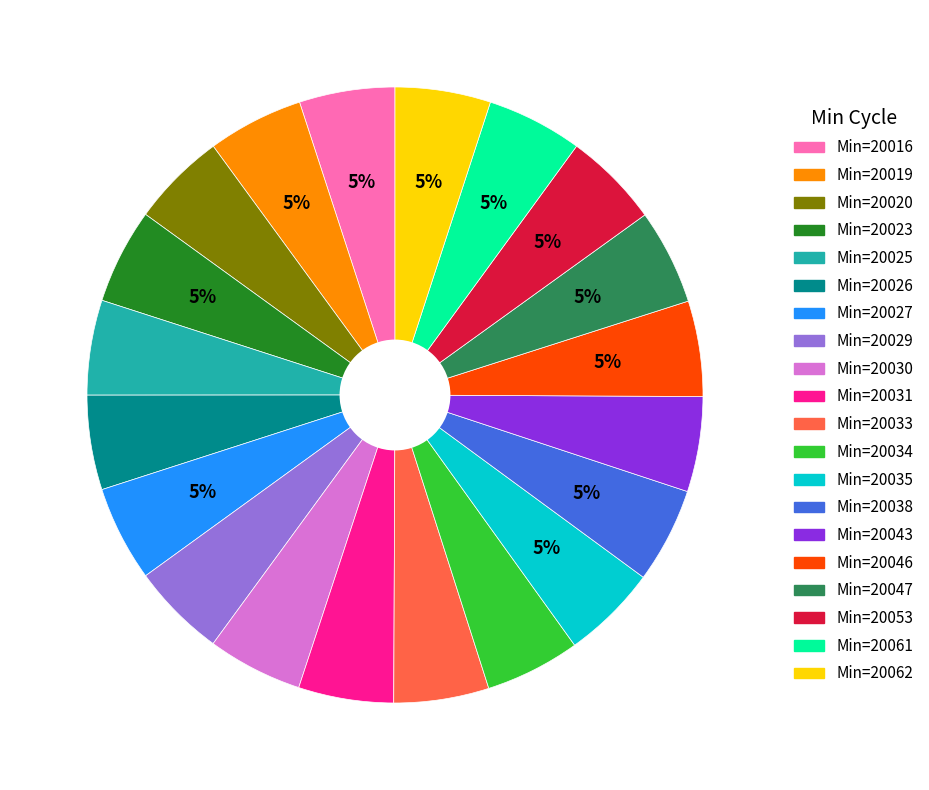

What is the ratio of the value at Min=20020 to the value at Min=20046?

1.0